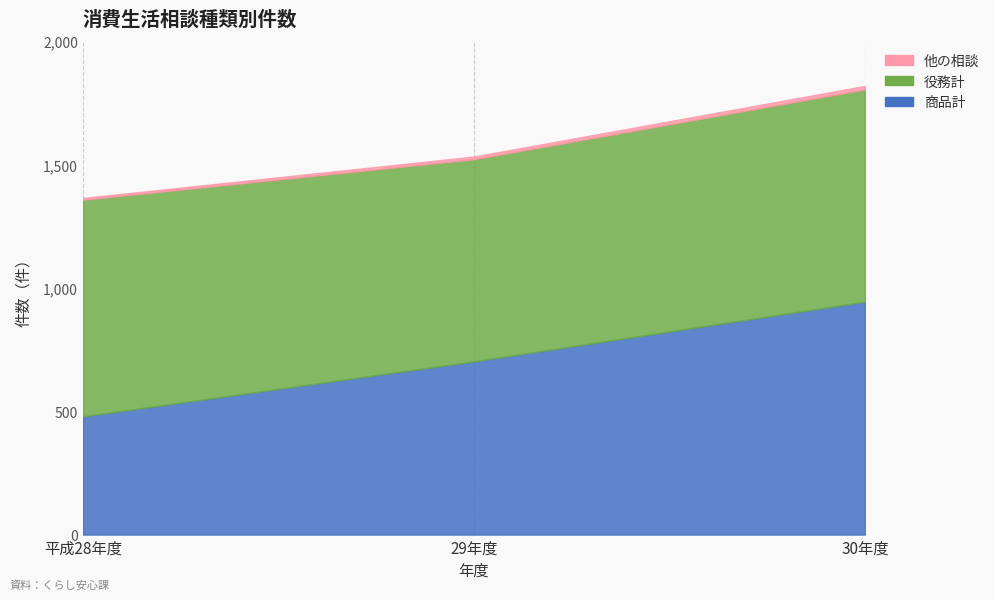

Which series changed the most between 平成28年度 and 30年度?

商品計